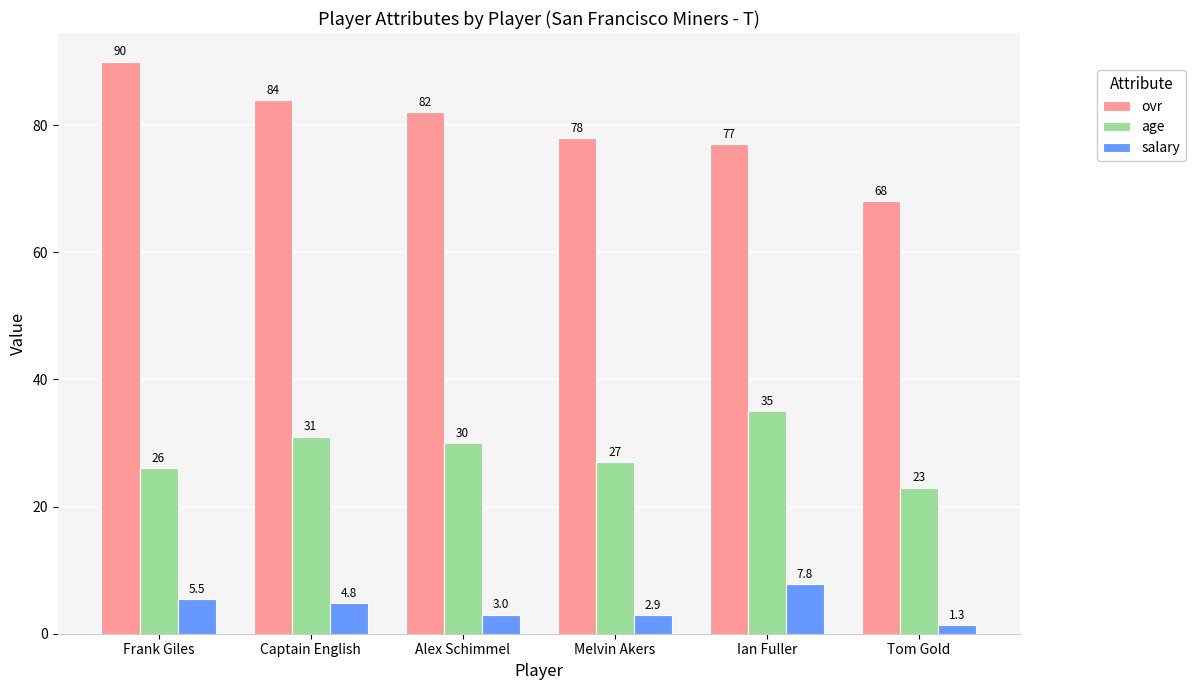

Rank the categories by age value from lowest to highest.

Tom Gold, Frank Giles, Melvin Akers, Alex Schimmel, Captain English, Ian Fuller